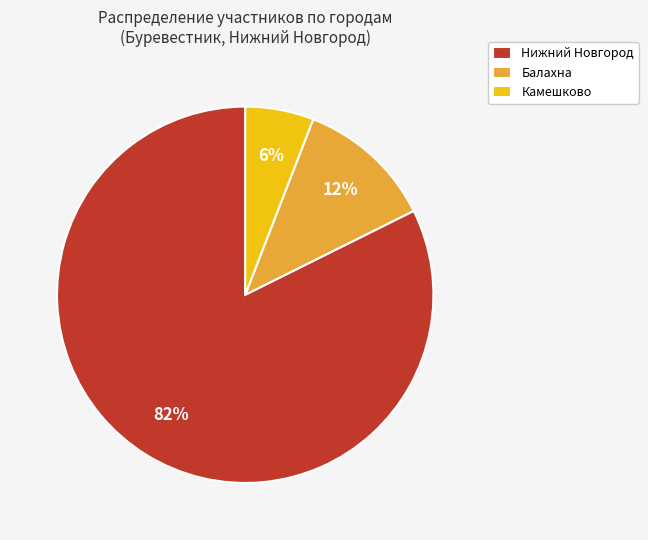

To the nearest percent, what percentage of the pie is Балахна?

12%